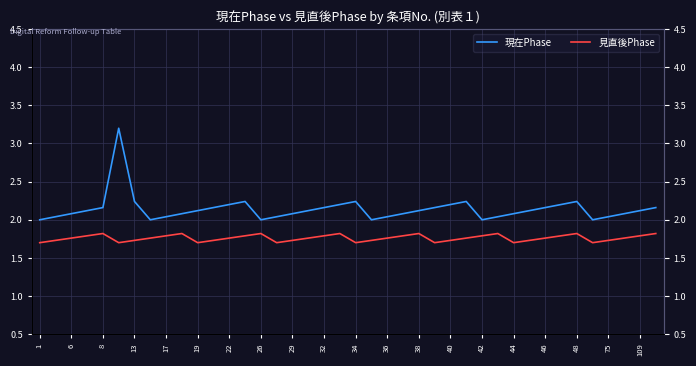

Which has a higher value, 38 or 1?

38